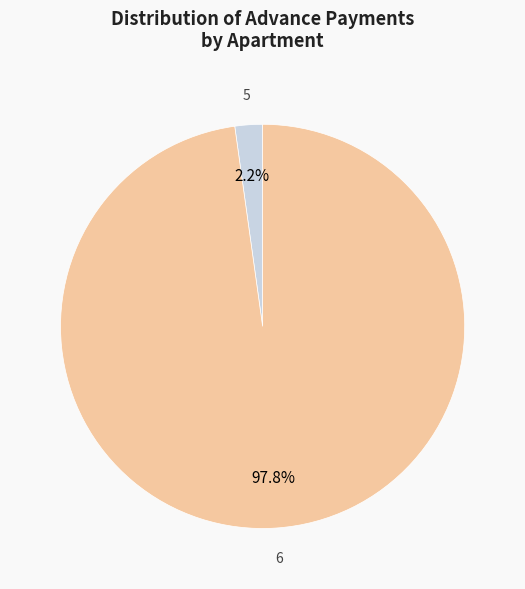

Does any single category account for the majority?

Yes